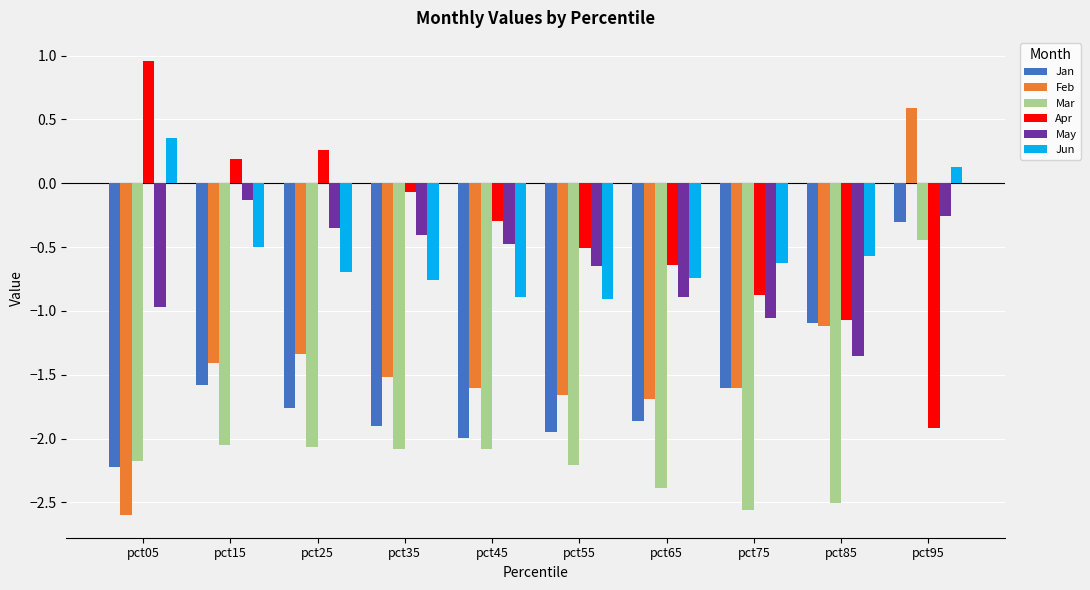

At how many categories does at least one series exceed 0?

4